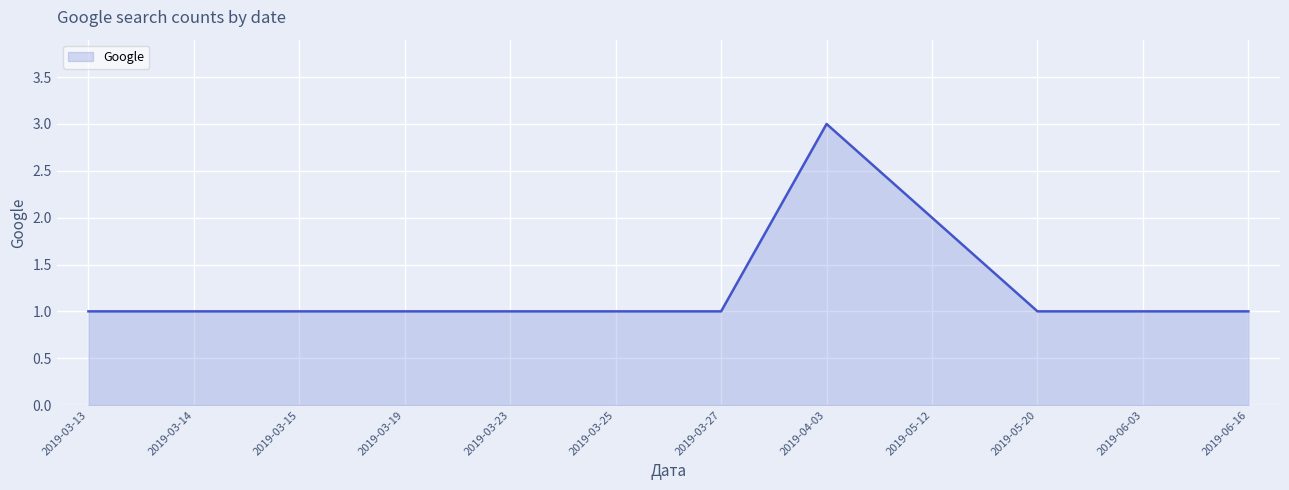

Reading left to right, transcribe all the data shown in this chart.

2019-03-13=1	2019-03-14=1	2019-03-15=1	2019-03-19=1	2019-03-23=1	2019-03-25=1	2019-03-27=1	2019-04-03=3	2019-05-12=2	2019-05-20=1	2019-06-03=1	2019-06-16=1